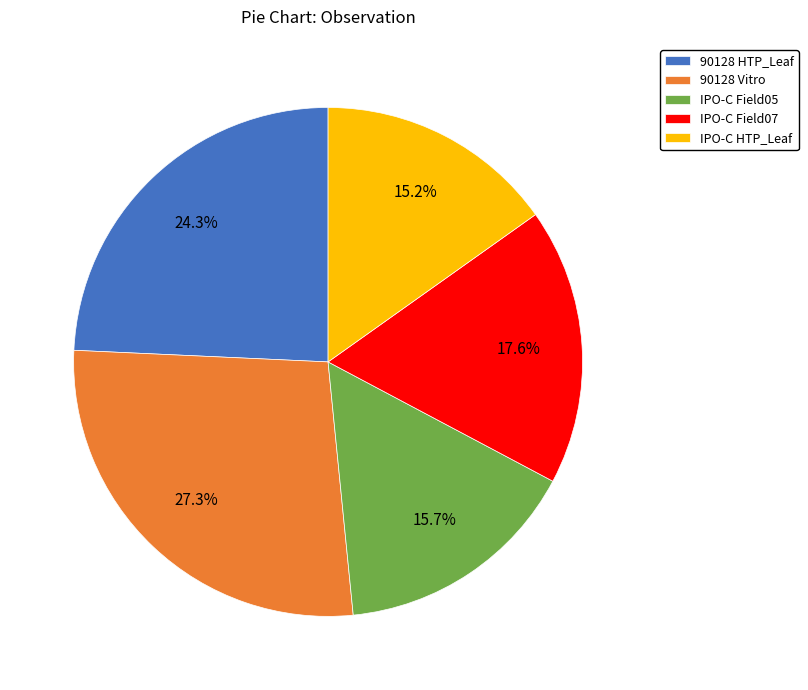

Is there any slice that represents more than half of the pie?

No